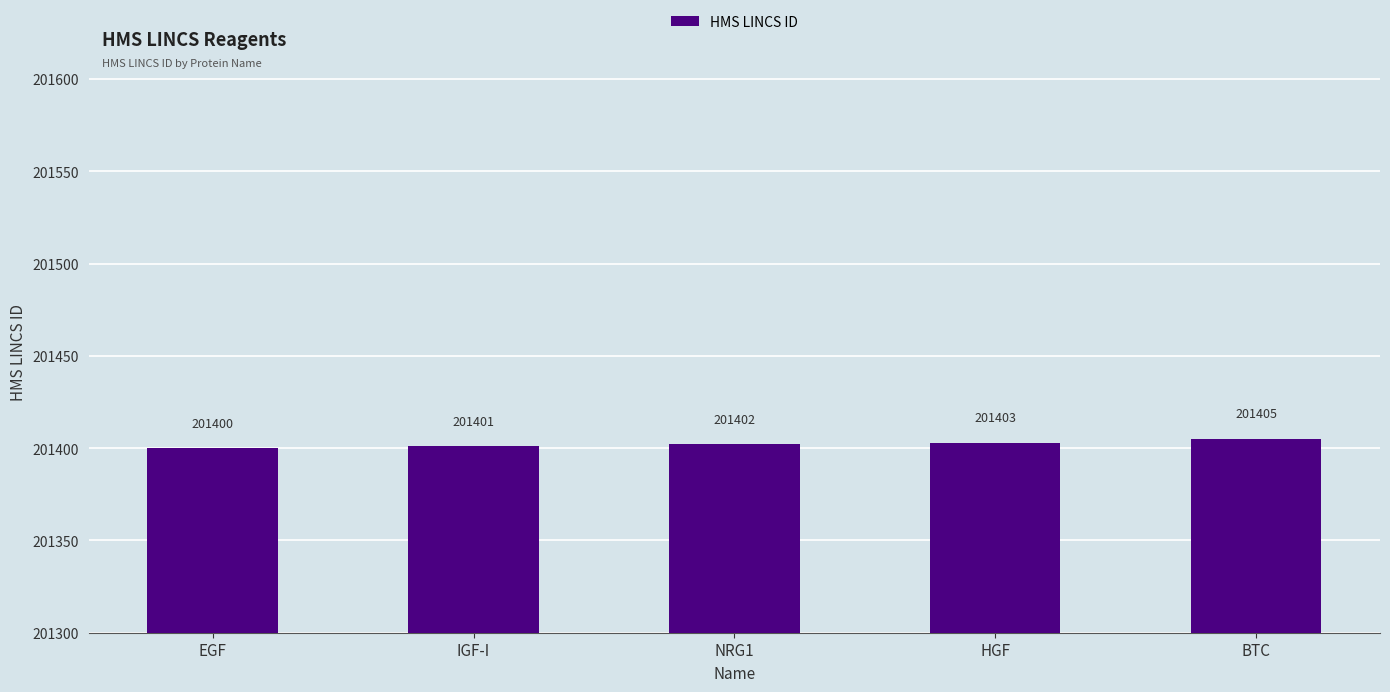

What is the change in value from EGF to HGF?

+3